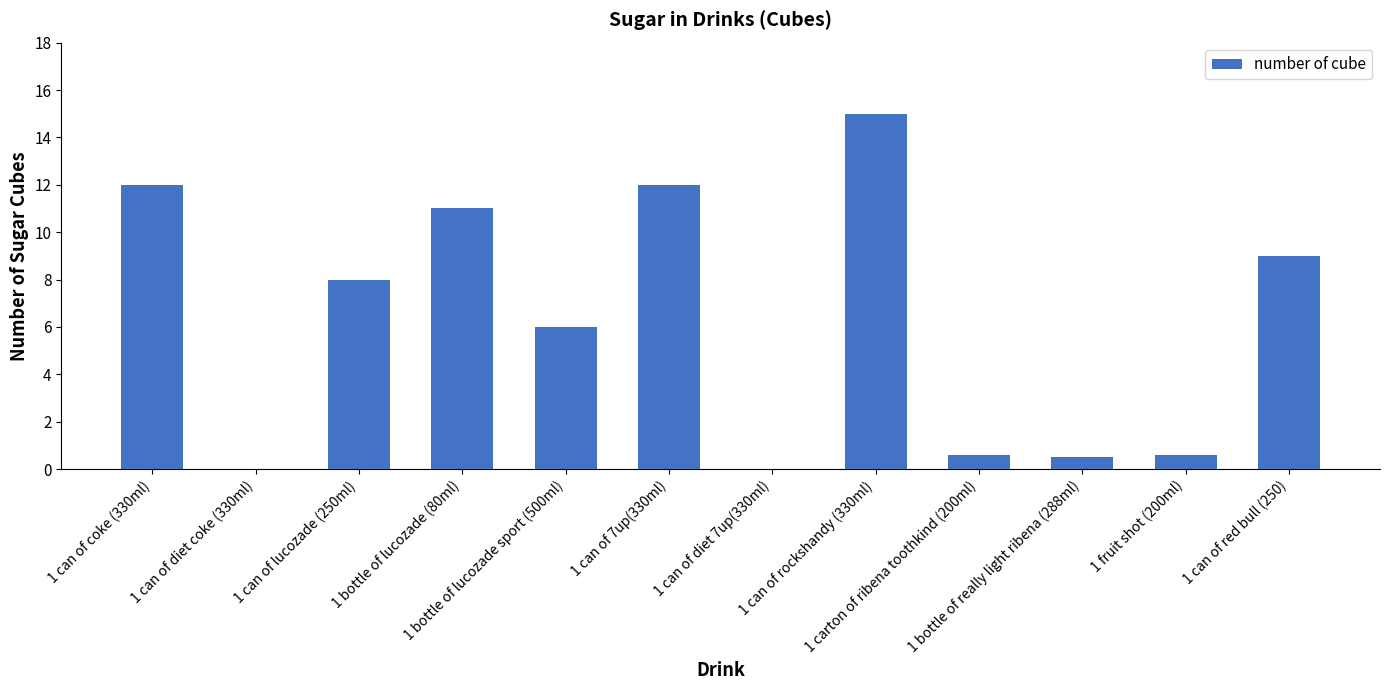

What value does the data have at 1 can of red bull (250)?

9.0